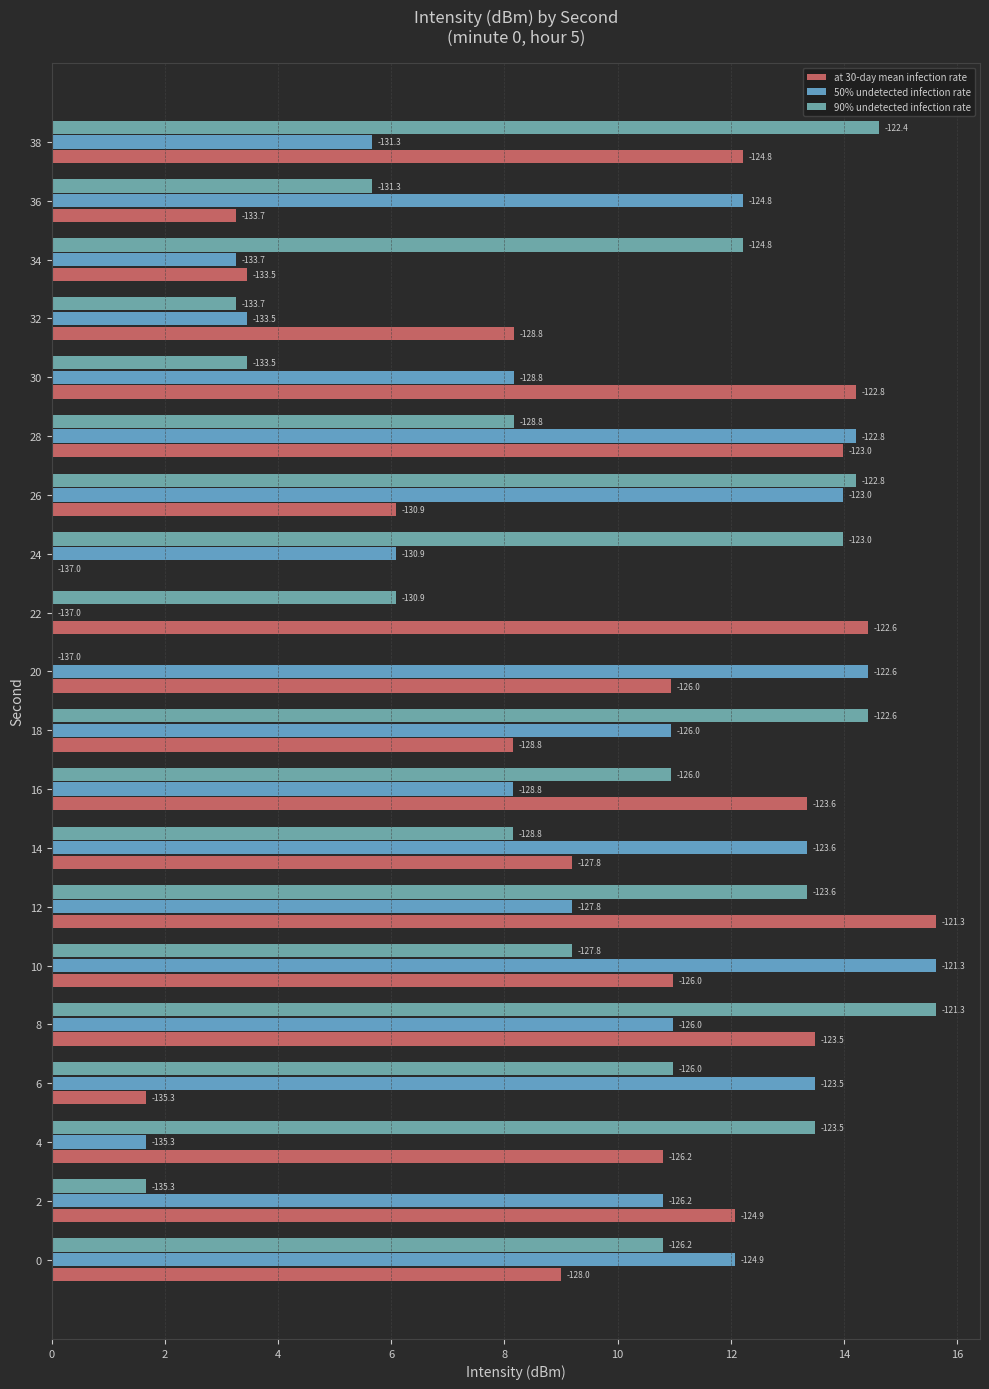

What is the difference between the maximum and minimum values in the at 30-day mean infection rate series?

15.6